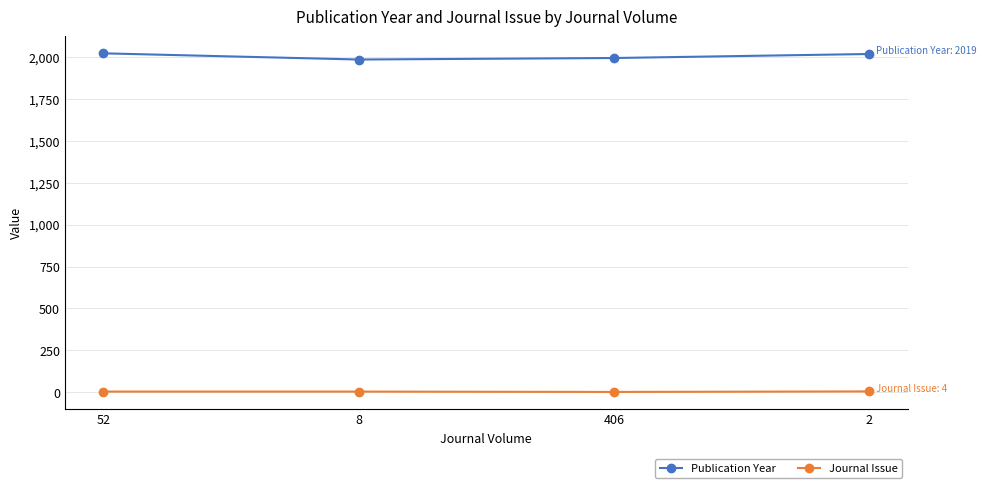

How many Publication Year values are between 1995 and 2023?

3